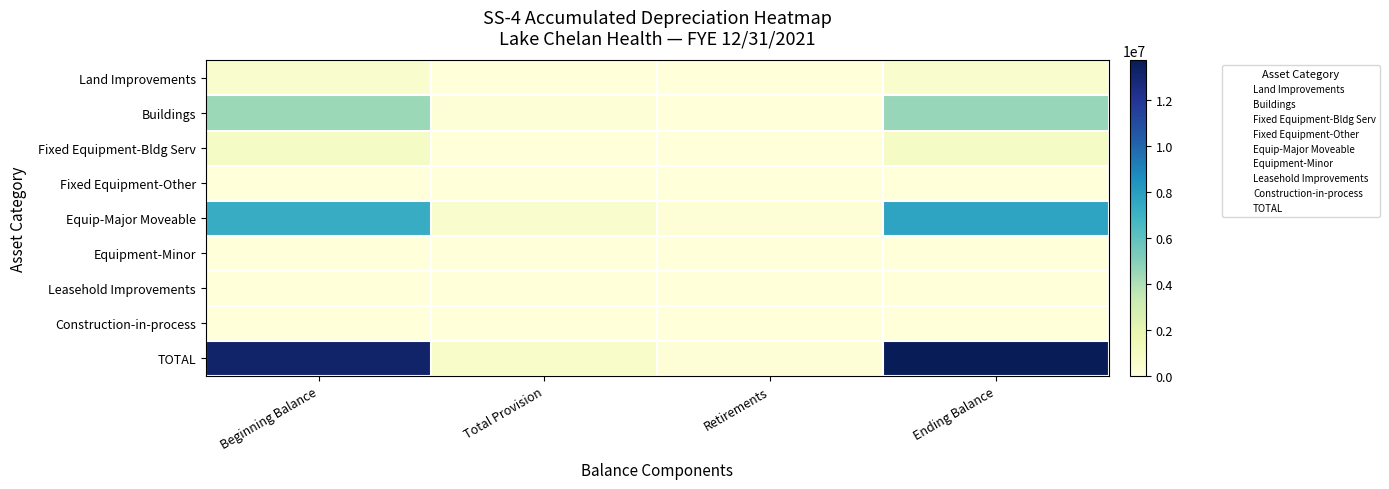

Reading left to right, what are all the values shown in this chart?

Land Improvements: Beginning Balance=488458	Total Provision=9706	Retirements=0	Ending Balance=498164
Buildings: Beginning Balance=4463184	Total Provision=138084	Retirements=0	Ending Balance=4601268
Fixed Equipment-Bldg Serv: Beginning Balance=889721	Total Provision=17059	Retirements=0	Ending Balance=906780
Fixed Equipment-Other: Beginning Balance=0	Total Provision=0	Retirements=0	Ending Balance=0
Equip-Major Moveable: Beginning Balance=7314897	Total Provision=559884	Retirements=165811	Ending Balance=7708970
Equipment-Minor: Beginning Balance=0	Total Provision=0	Retirements=0	Ending Balance=0
Leasehold Improvements: Beginning Balance=0	Total Provision=0	Retirements=0	Ending Balance=0
Construction-in-process: Beginning Balance=0	Total Provision=0	Retirements=0	Ending Balance=0
TOTAL: Beginning Balance=13156260	Total Provision=724733	Retirements=165811	Ending Balance=13715182